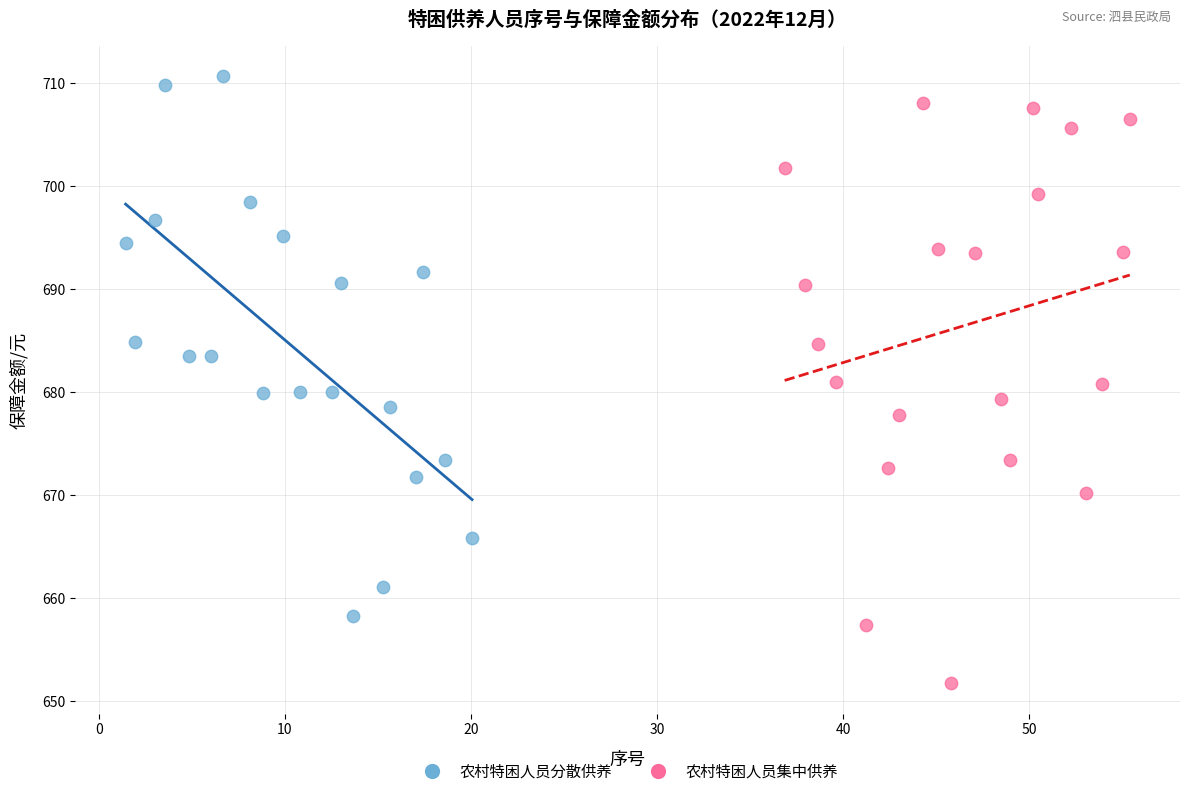

What are all the series names shown in the legend?

农村特困人员分散供养, 农村特困人员集中供养